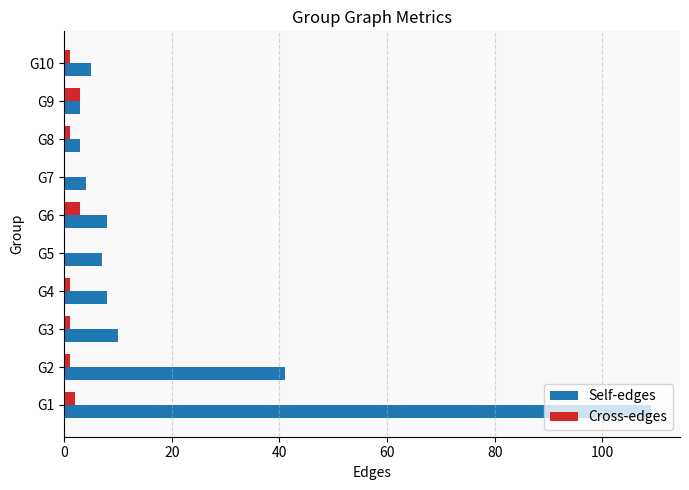

The value of Self-edges at G7 is 4. True or false?

True